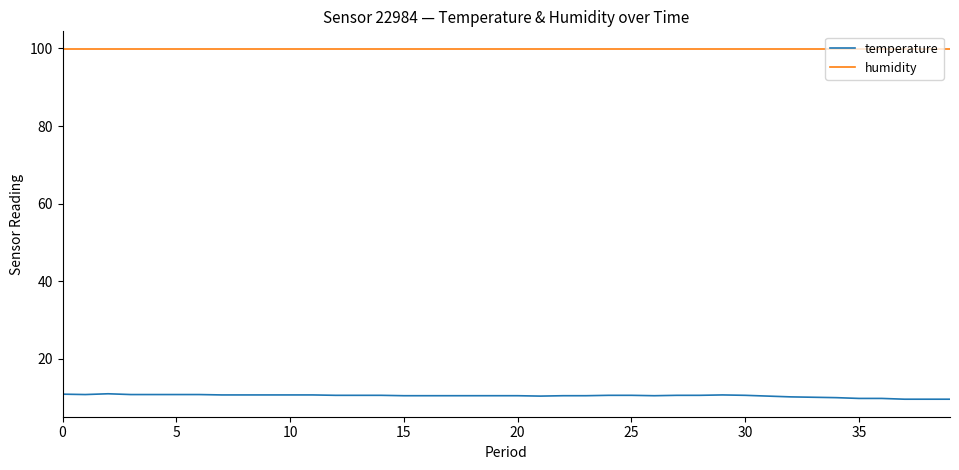

Rank the series by their maximum value, from highest to lowest.

humidity, temperature